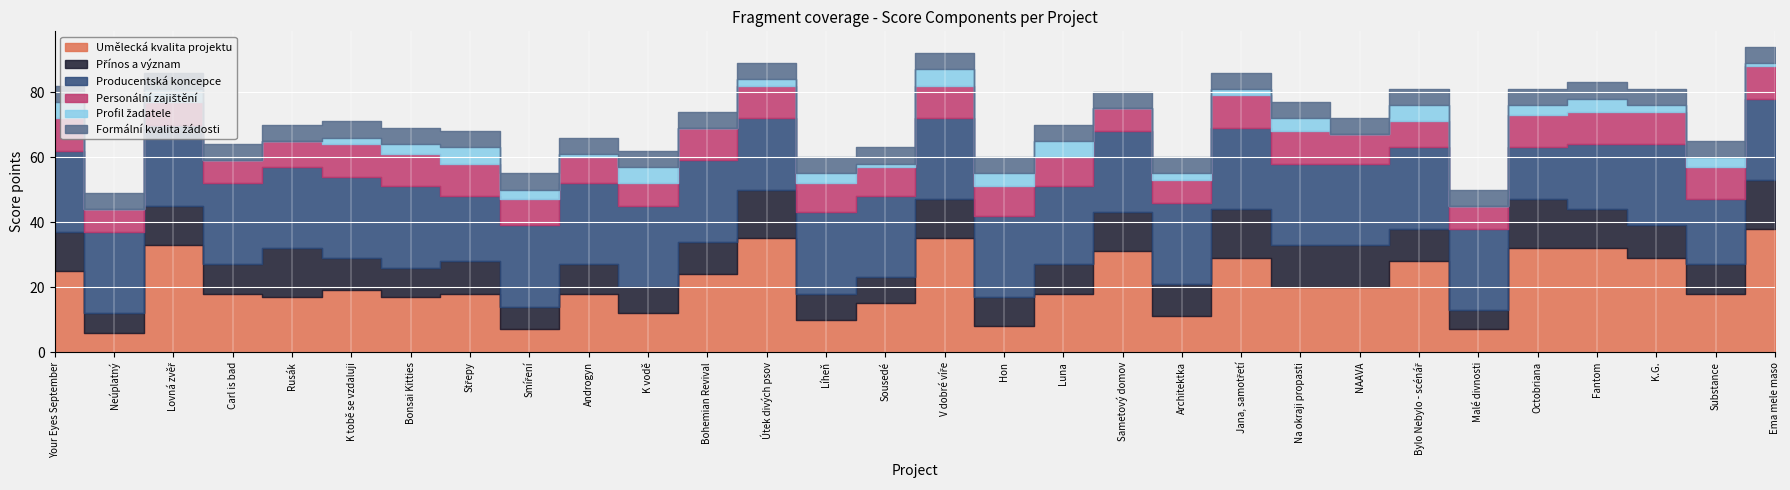

What is the difference between the Profil žadatele values at Hon and Sousedé?

3